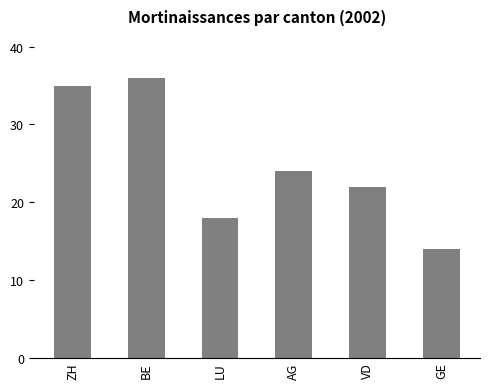

Is it true that the value at AG is 24?

True